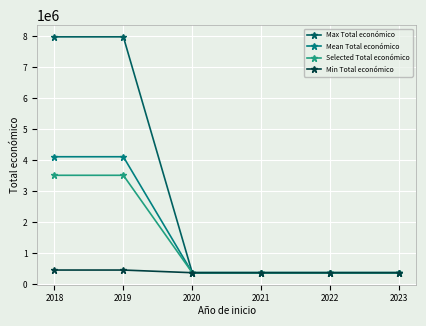

What is the total value across all series at 2020?

1453696